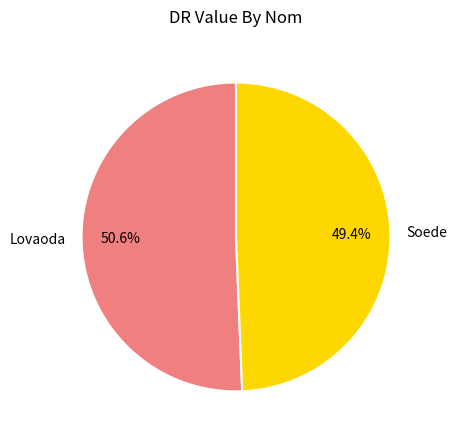

True or false: Lovaoda accounts for 63% of the total.

False